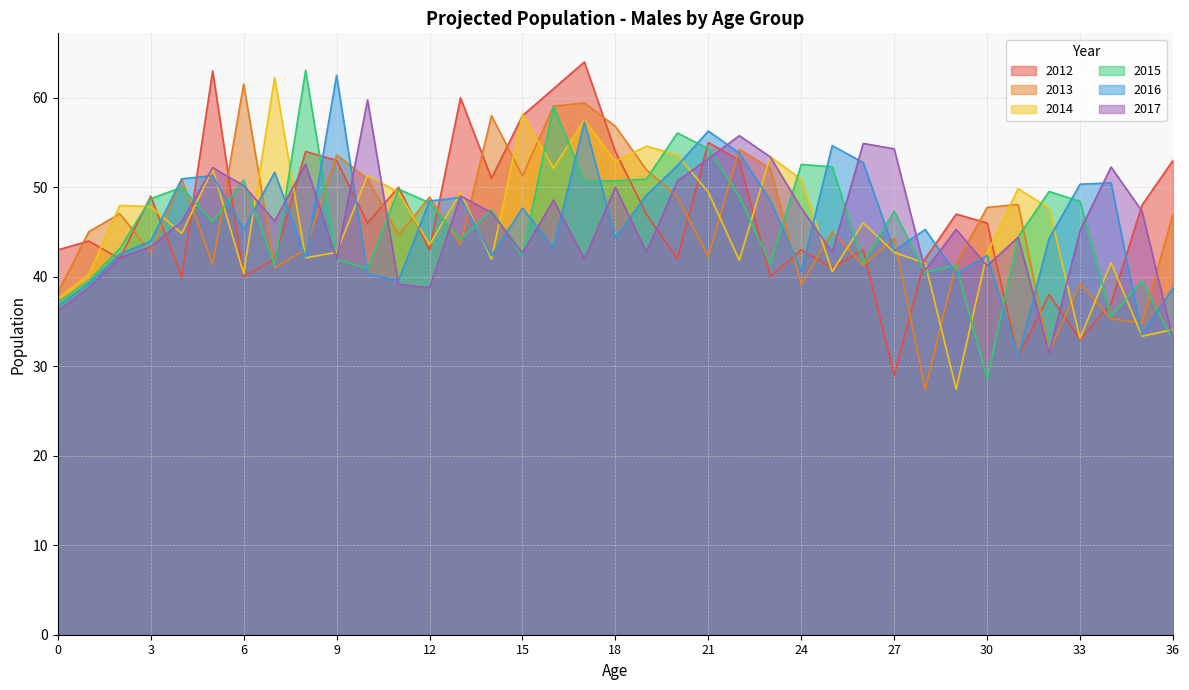

Which series has the largest total across all categories?

2012